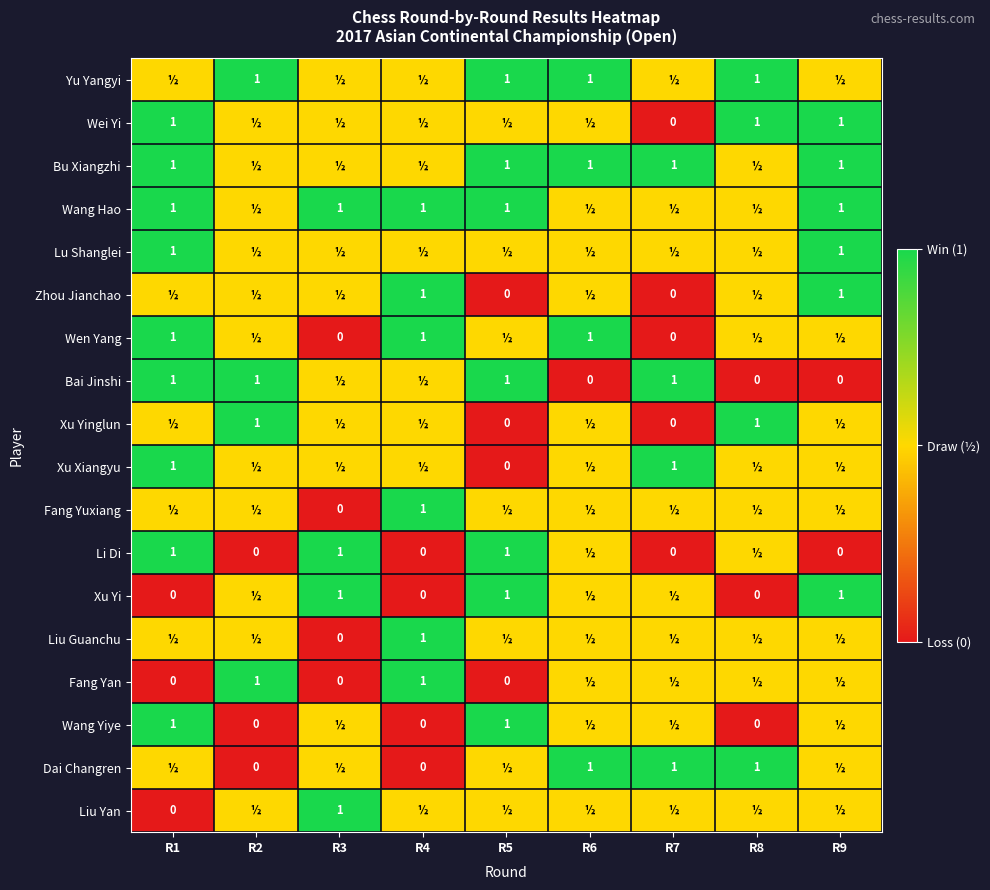

At which category does the chart reach its peak across all series?

R2